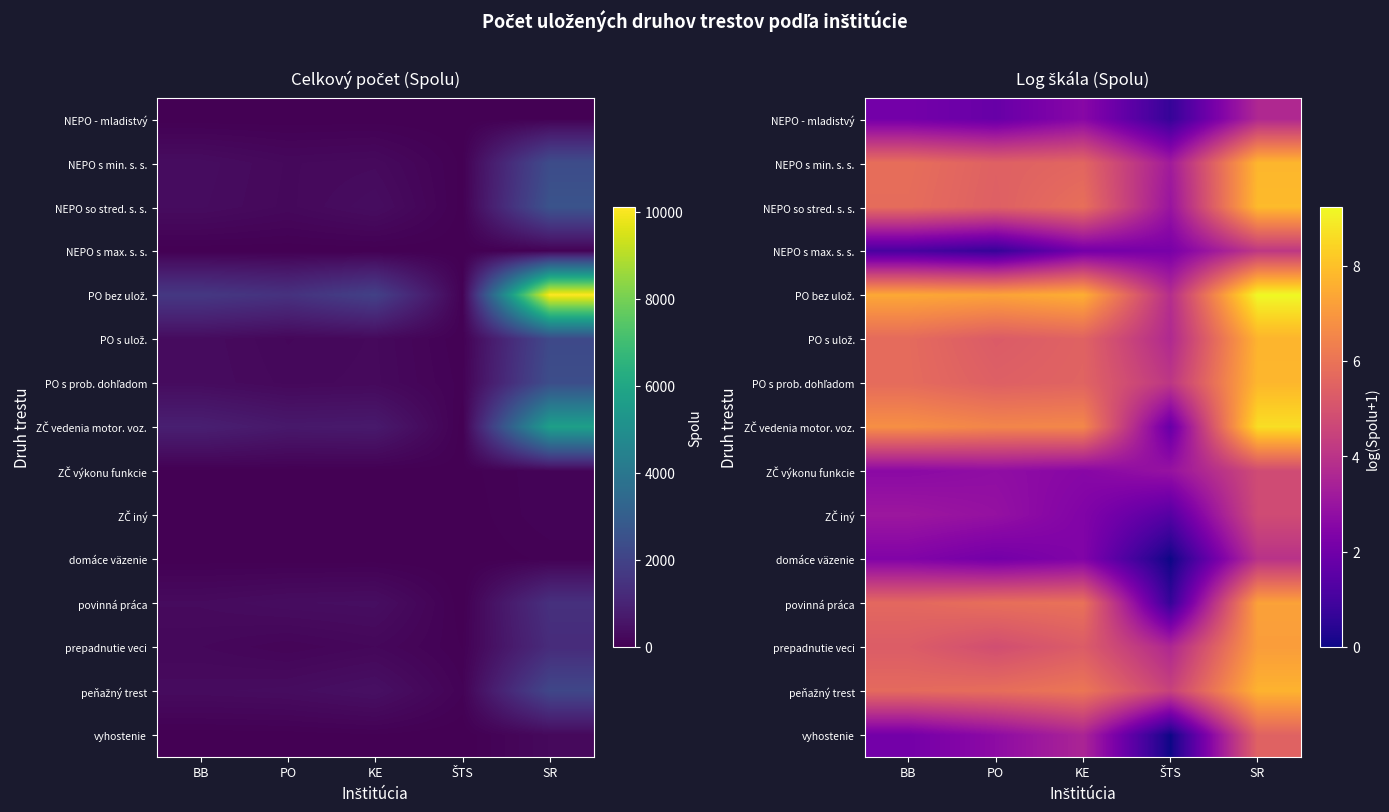

At which label does PO bez ulož. reach its peak?

SR